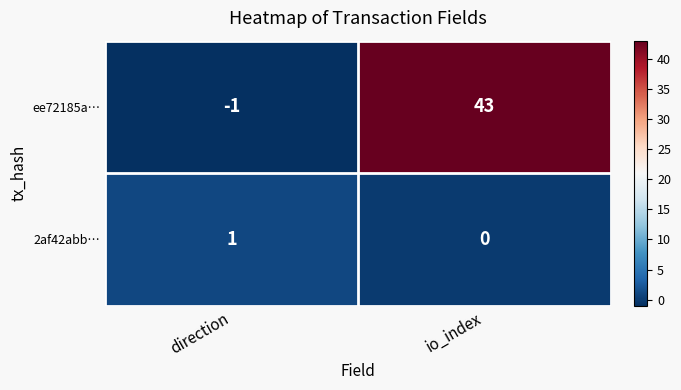

True or false: ee72185a… has a value of 0 at direction.

False